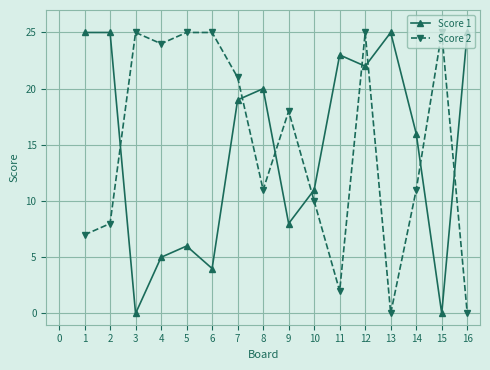

At how many categories does at least one series exceed 1?

16